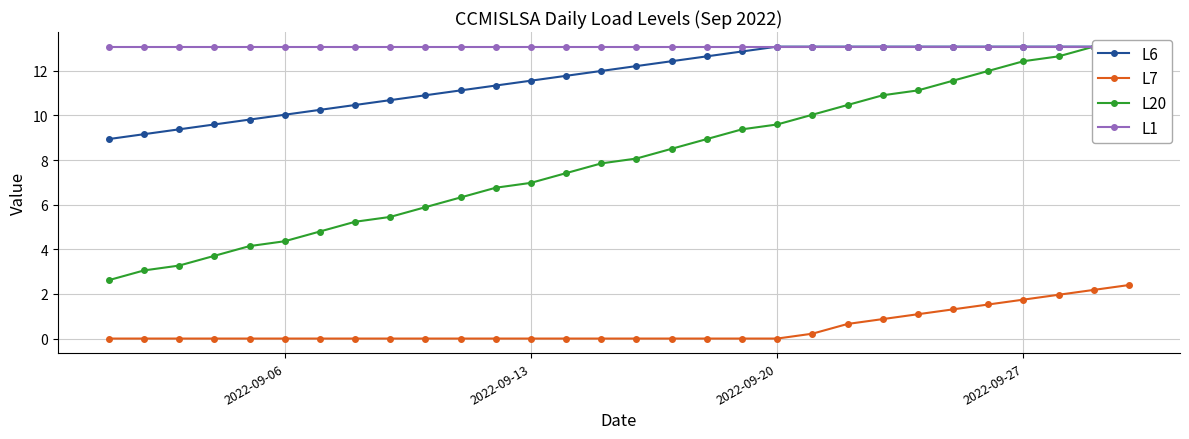

How many lines are shown in the chart?

4